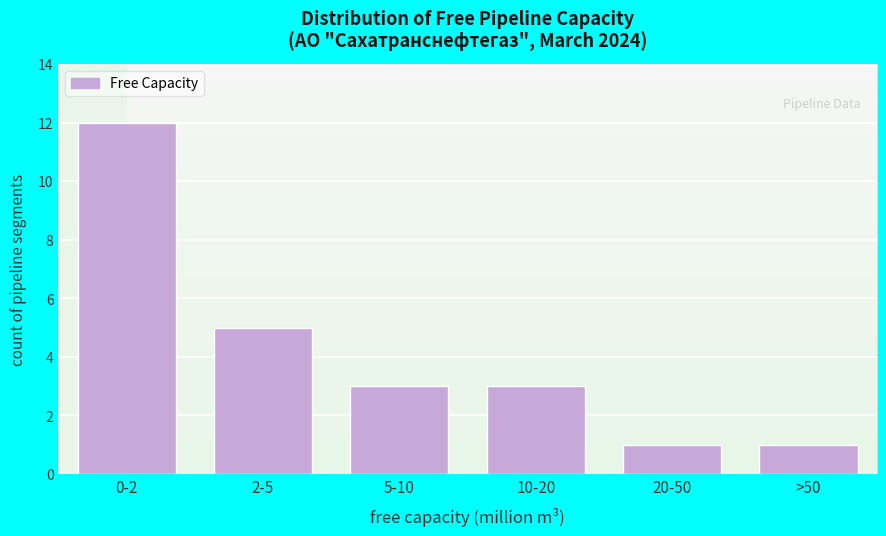

Reading right to left, what are all the values shown in this chart?

>50=1	20-50=1	10-20=3	5-10=3	2-5=5	0-2=12